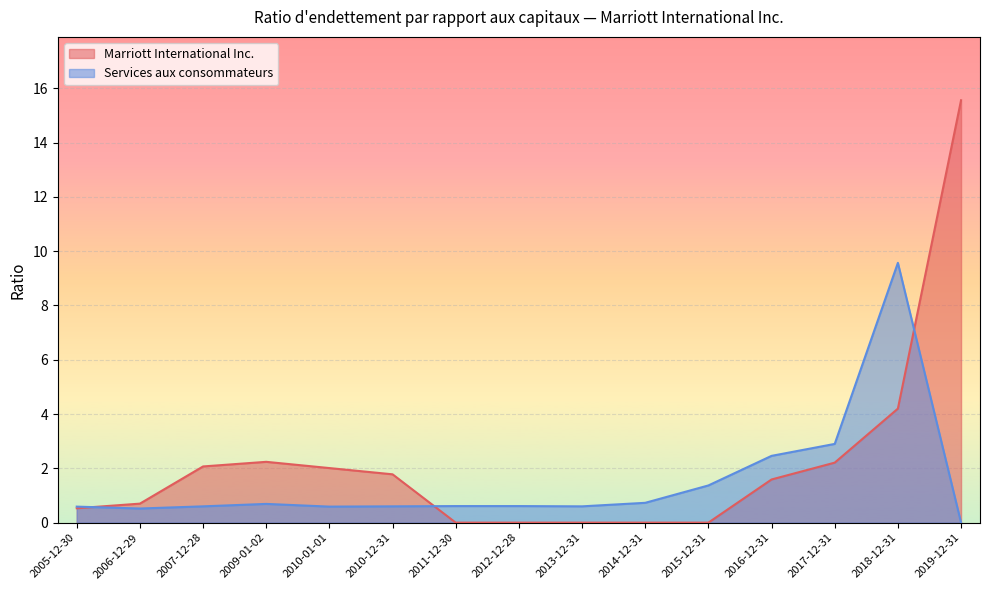

What is the highest value of the Services aux consommateurs series?

9.6